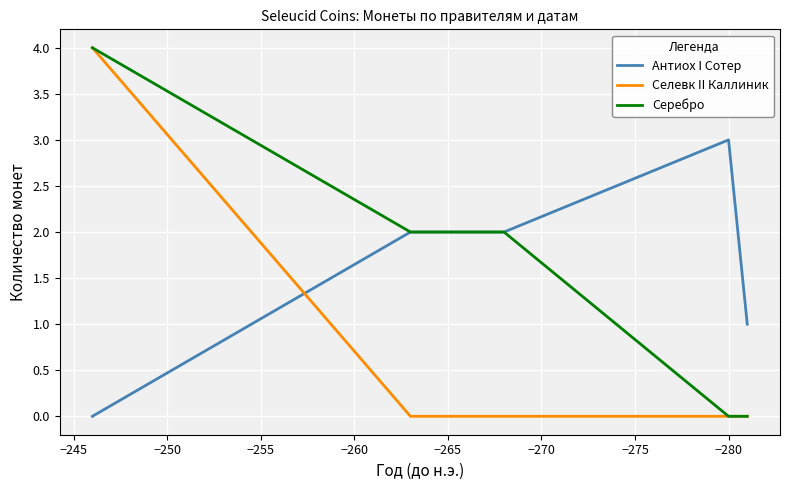

What are all the series names shown in the legend?

Антиох I Сотер, Селевк II Каллиник, Серебро